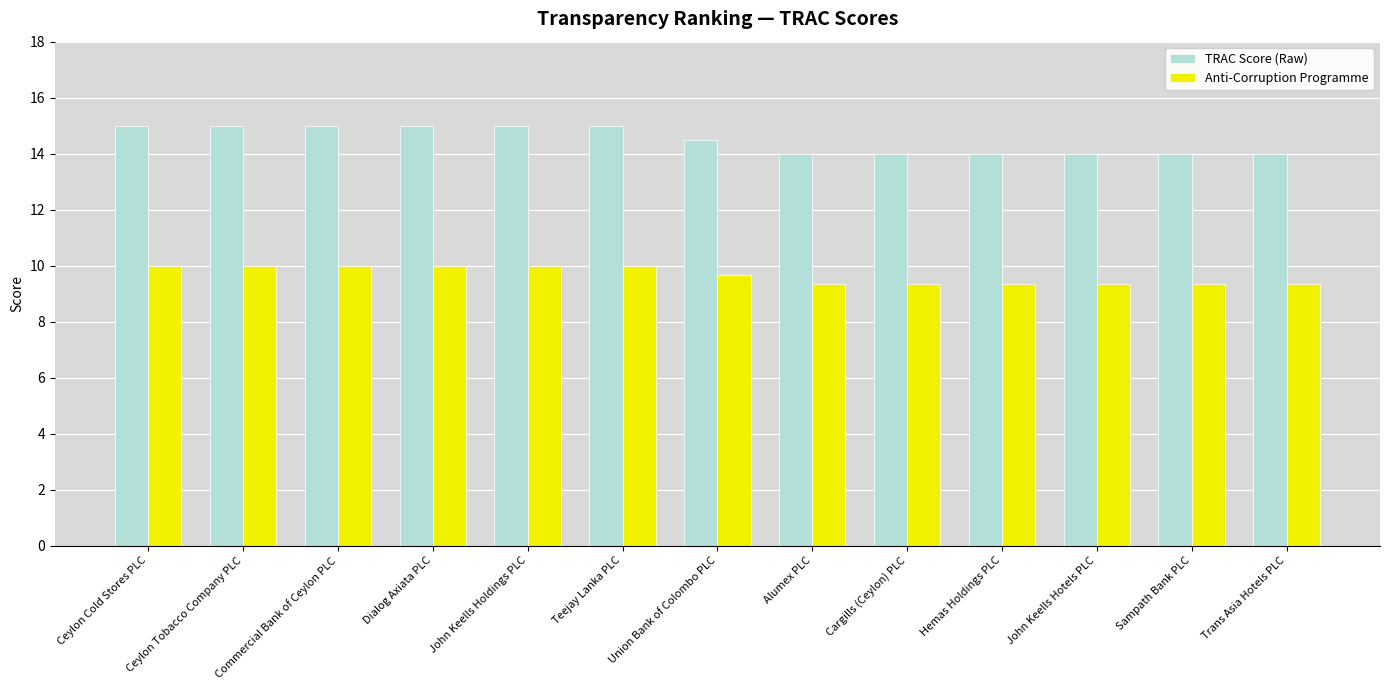

What is the average value of the Anti-Corruption Programme series?

9.7